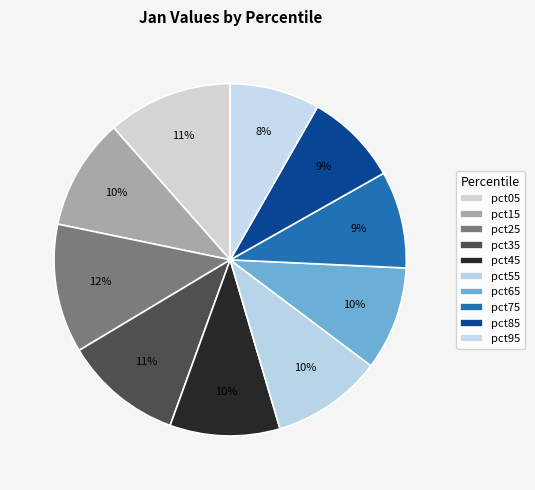

To the nearest percent, what percentage of the pie is pct95?

8%